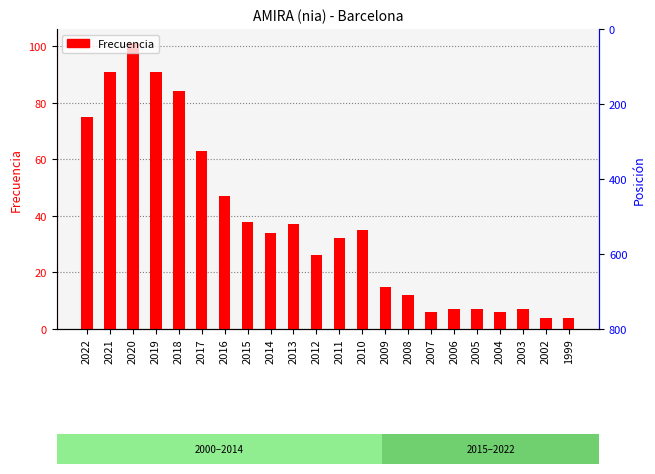

Count the number of values greater than 34.

10